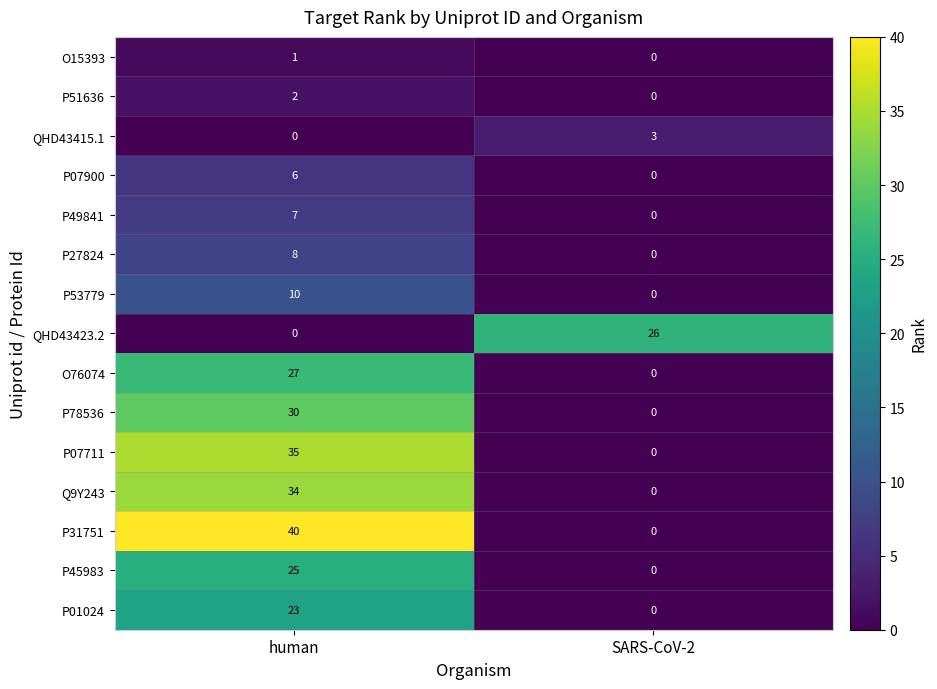

How many distinct data groups are displayed?

15